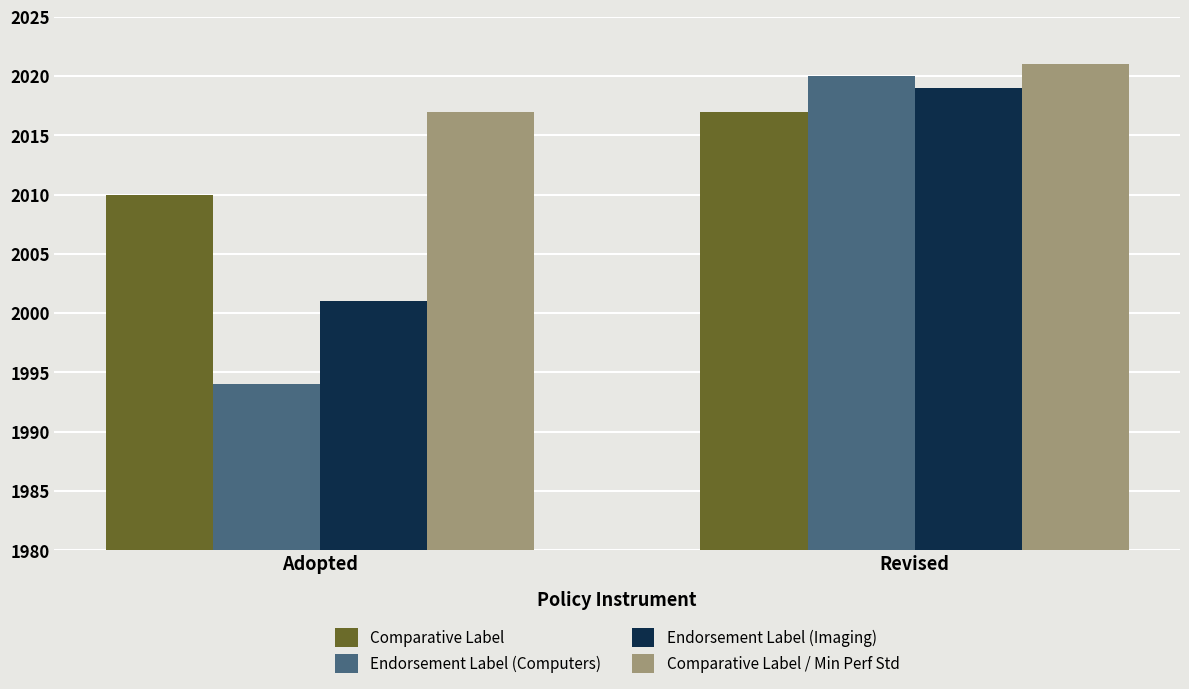

What is the sum of the Endorsement Label (Computers) values at Revised and Adopted?

4014